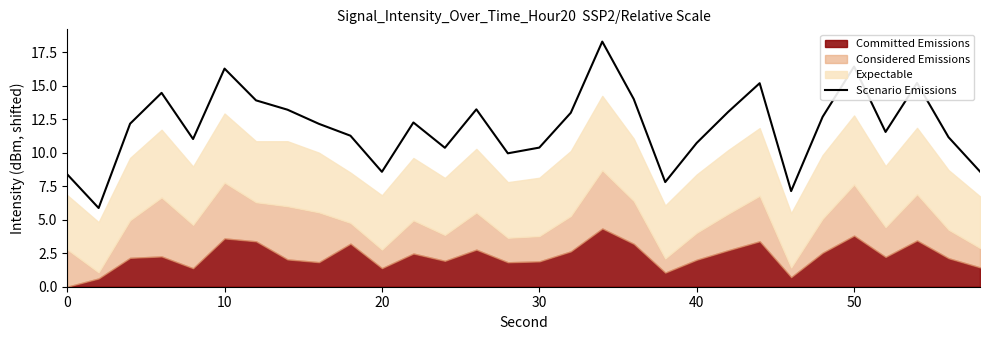

Count the number of categories in the chart.

30